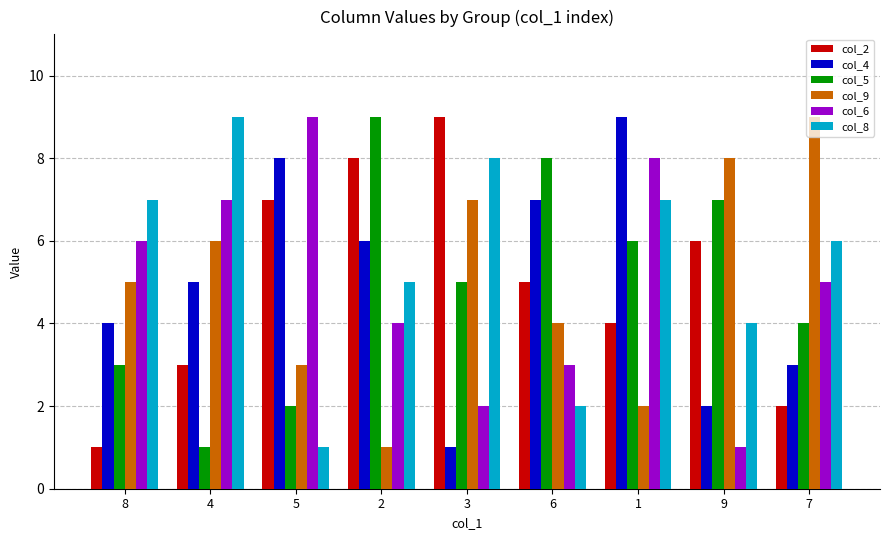

What position from the left is 4?

2